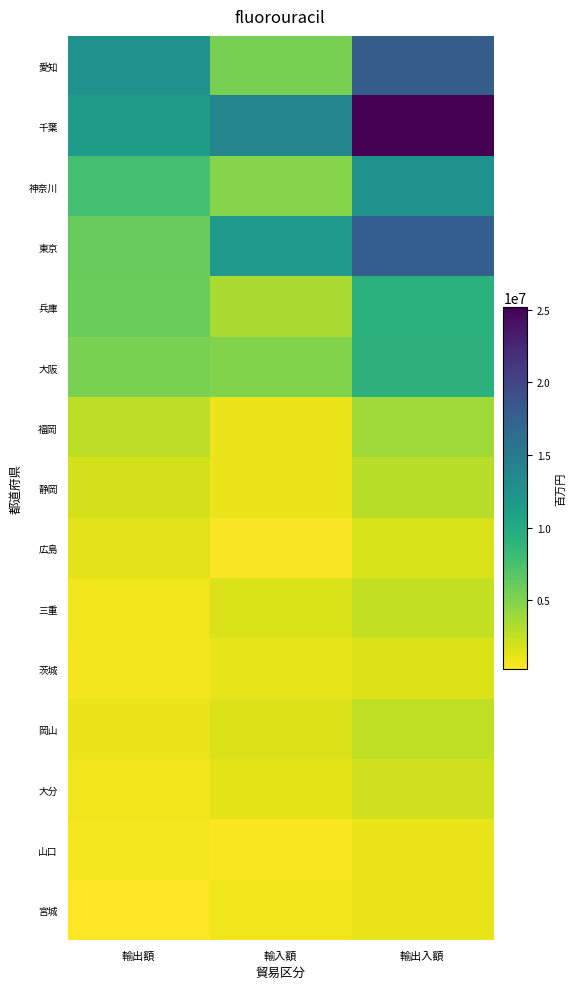

Reading left to right, transcribe all the data shown in this chart.

愛知: 輸出額=12484522.4	輸入額=5336834.7	輸出入額=17821357.1
千葉: 輸出額=11458774.6	輸入額=13703988.7	輸出入額=25162763.3
神奈川: 輸出額=7718697.0	輸入額=4753761.8	輸出入額=12472458.8
東京: 輸出額=6039750.2	輸入額=11656455.4	輸出入額=17696205.6
兵庫: 輸出額=5819817.7	輸入額=3438548.1	輸出入額=9258365.8
大阪: 輸出額=5266042.0	輸入額=4971306.2	輸出入額=9213993.6
福岡: 輸出額=2766489.0	輸入額=1041429.0	輸出入額=3807918.0
静岡: 輸出額=1882851.5	輸入額=1055045.4	輸出入額=2937896.9
広島: 輸出額=1388603.4	輸入額=419901.2	輸出入額=1808504.5
三重: 輸出額=836361.8	輸入額=1718812.2	輸出入額=2555174.0
茨城: 輸出額=742575.5	輸入額=1204155.4	輸出入額=1634096.5
岡山: 輸出額=1029086.9	輸入額=1591142.2	輸出入額=2620229.1
大分: 輸出額=770447.2	輸入額=1266264.1	輸出入額=2036711.2
山口: 輸出額=662463.8	輸入額=489551.8	輸出入額=982126.0
宮城: 輸出額=278980.5	輸入額=800222.2	輸出入額=1079202.7